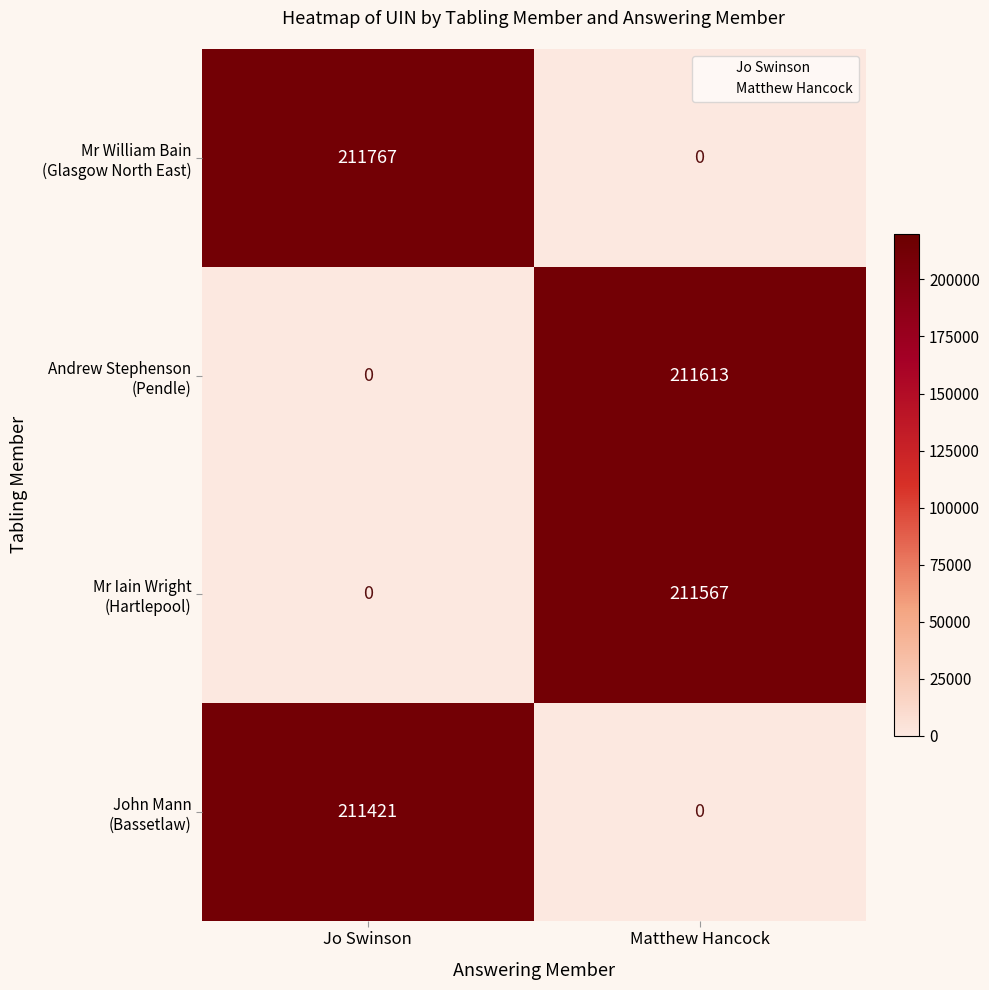

At which category is the sum across all series the highest?

Jo Swinson